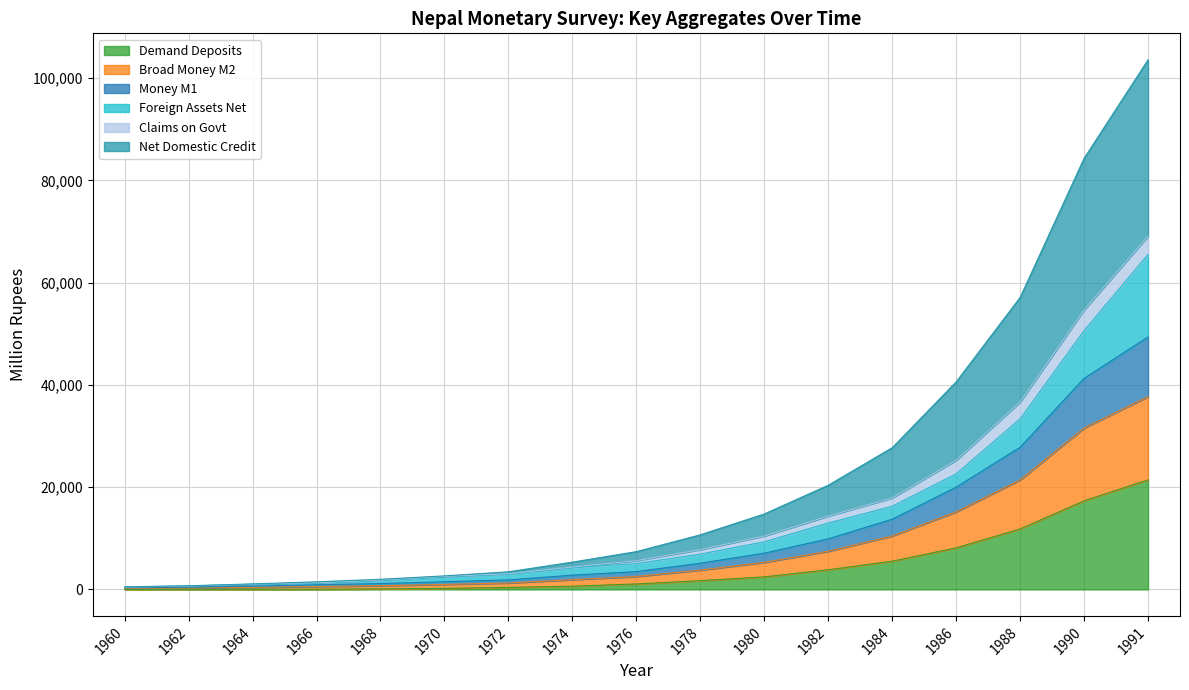

What is the value of the Broad Money M2 point at the 8th from the left?

2789.6